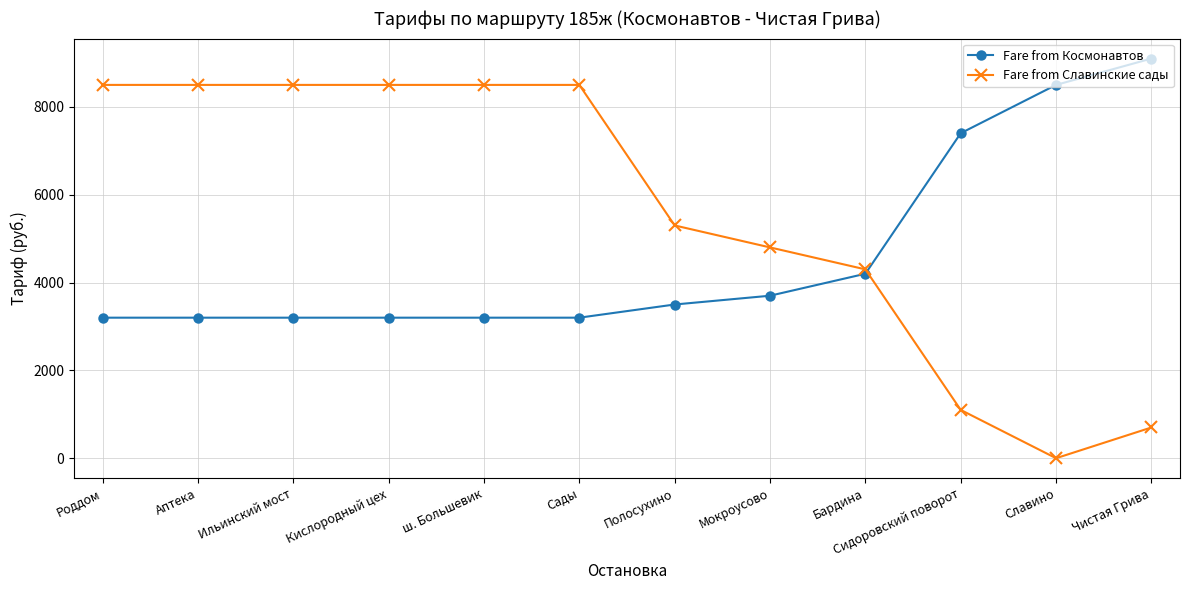

Rank the series by their maximum value, from lowest to highest.

Fare from Славинские сады, Fare from Космонавтов